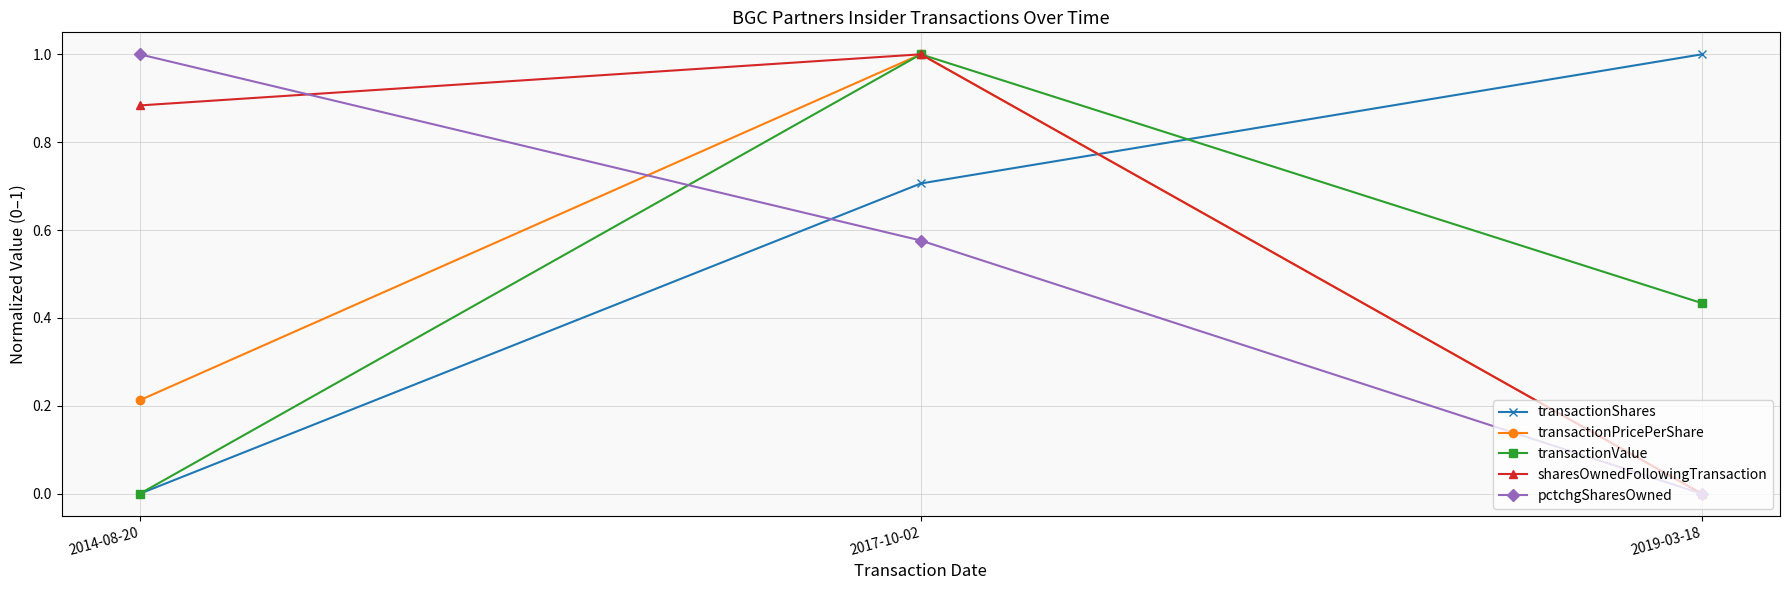

What is the difference between the highest and lowest values at 2019-03-18?

1.0